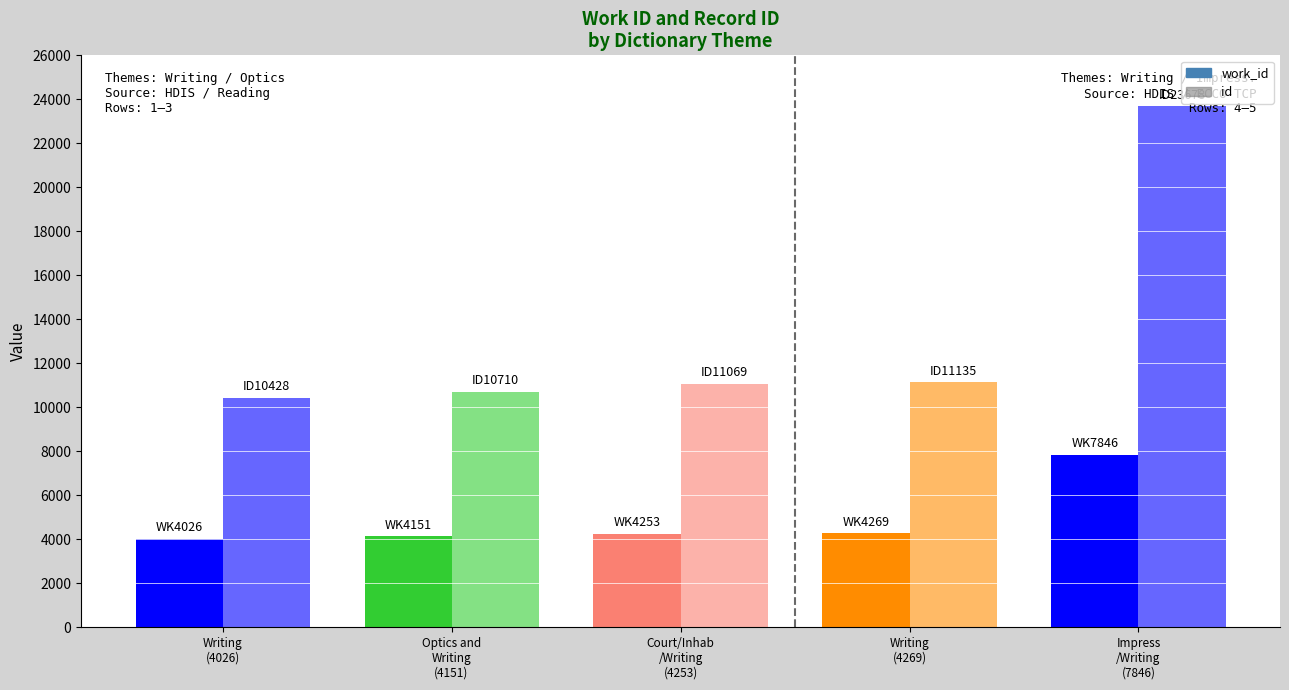

Reading left to right, list all the values displayed in this chart.

work_id: 4026	4151	4253	4269	7846
id: 10428	10710	11069	11135	23678